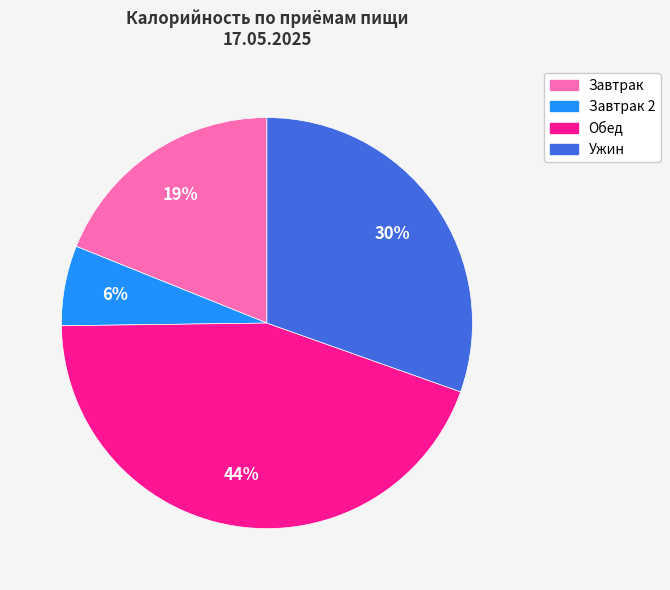

Is there a majority slice in this chart?

No